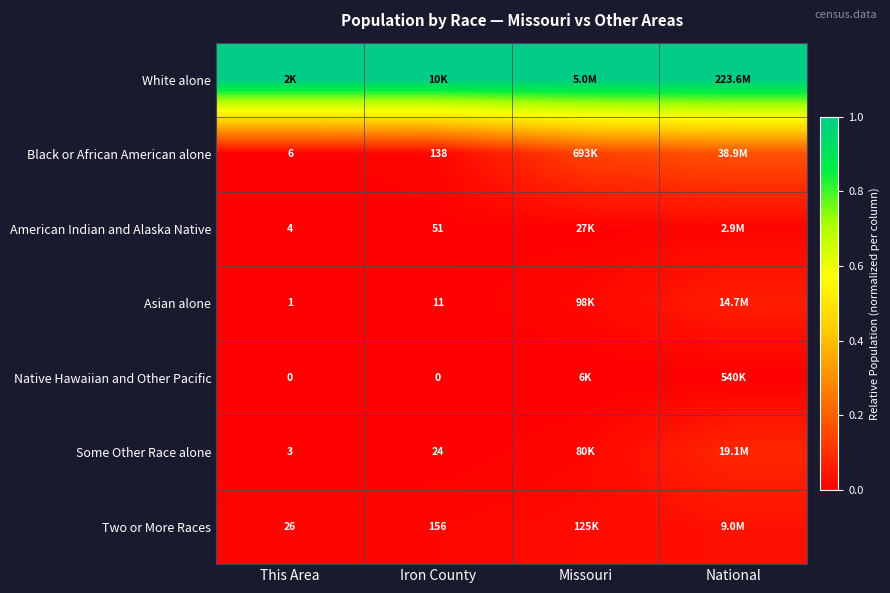

Which has a higher value, National or Iron County?

National